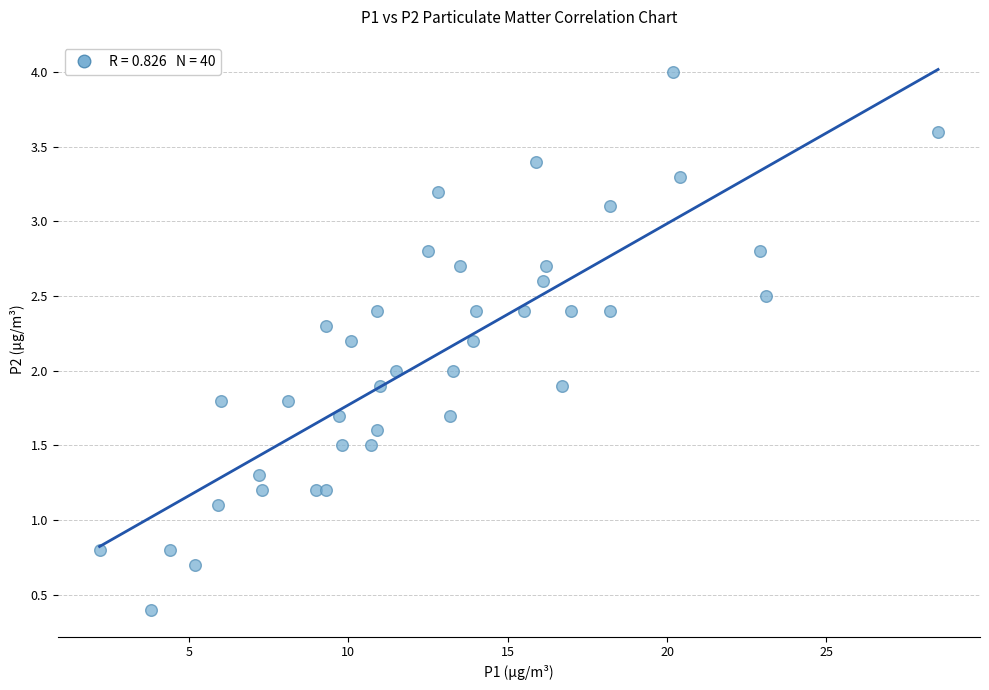

What is the range of X values (max minus min)?

26.3